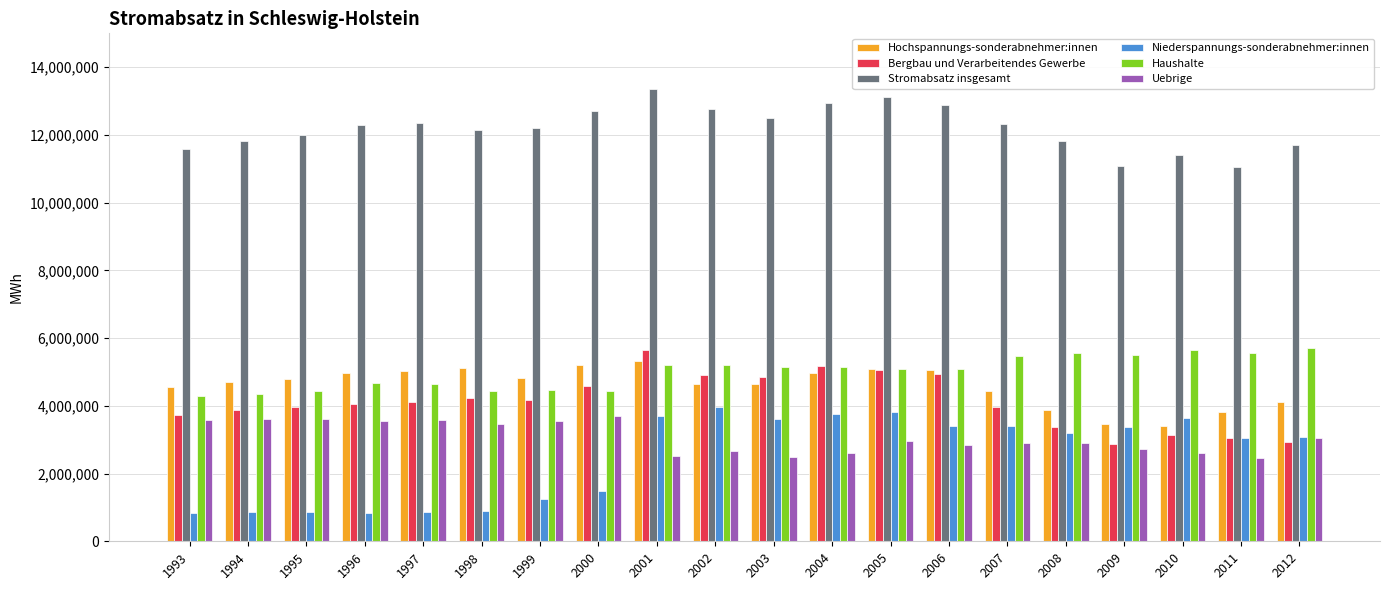

What is the difference between the maximum and minimum values in the Stromabsatz insgesamt series?

2301428